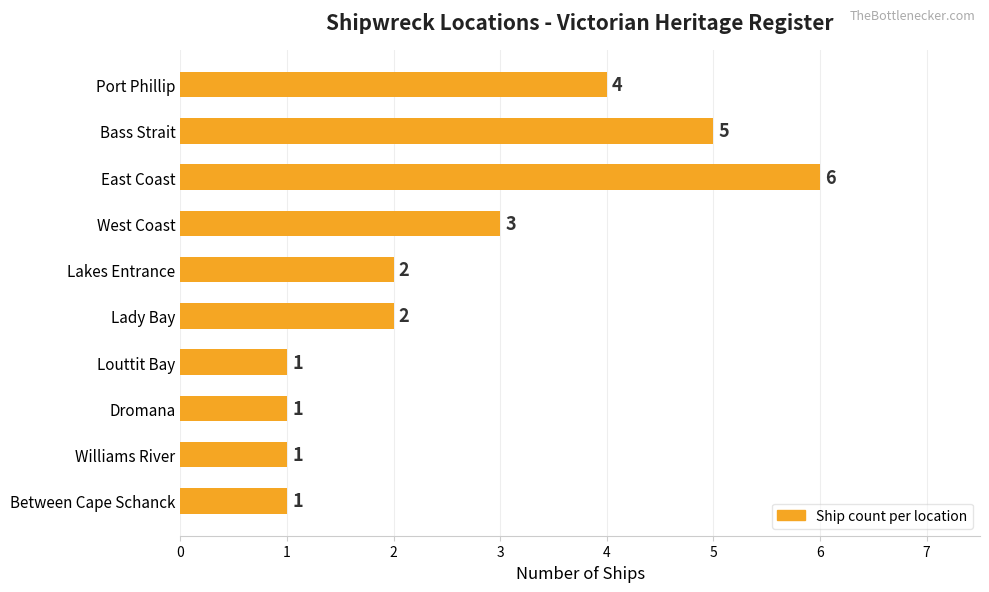

What value does the data have at West Coast?

3